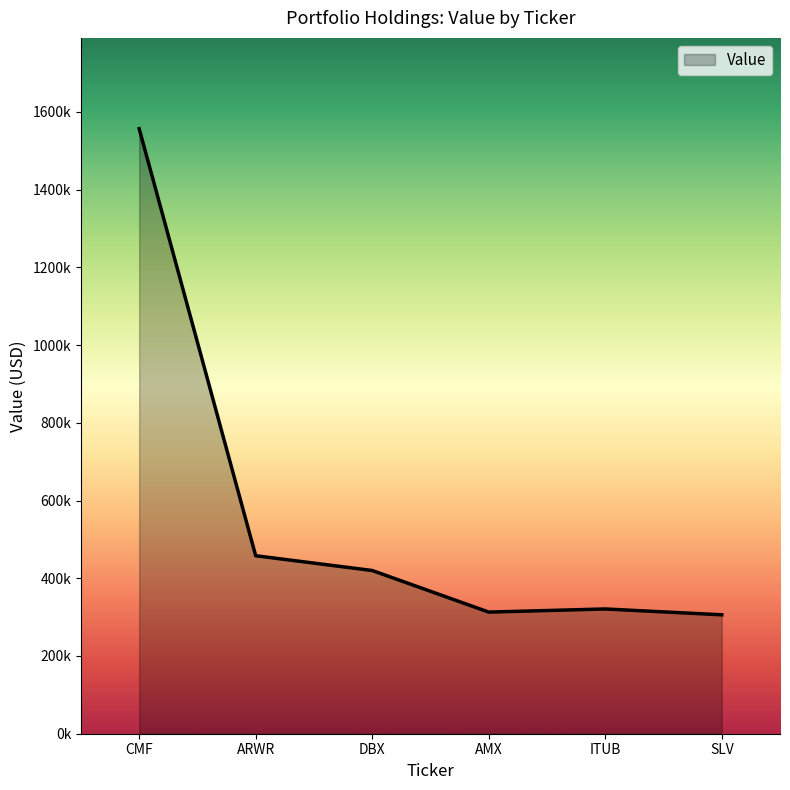

Does the chart display data point markers on the line(s)?

No